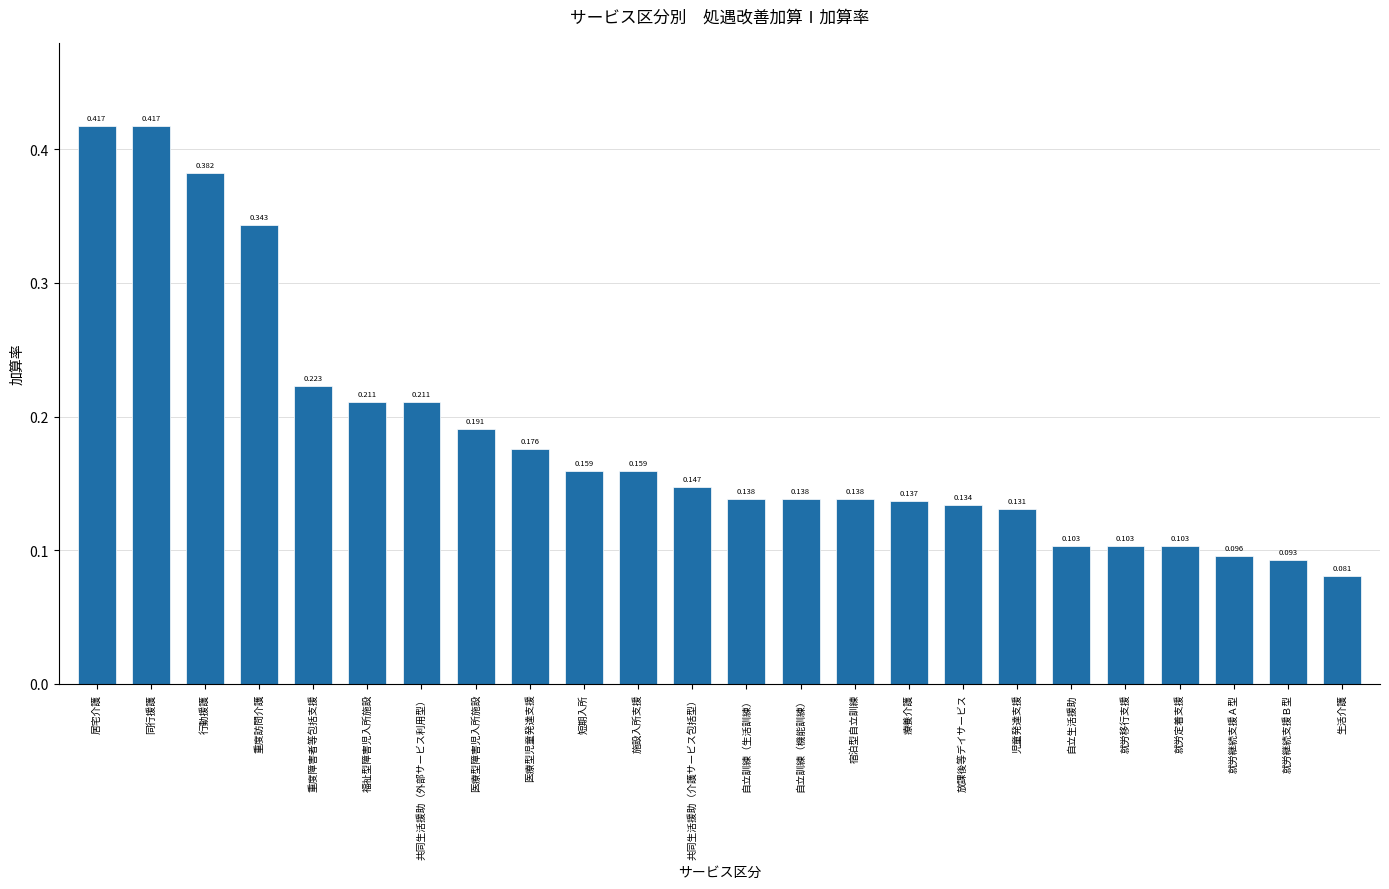

Where is the data nearest to the value 0?

生活介護